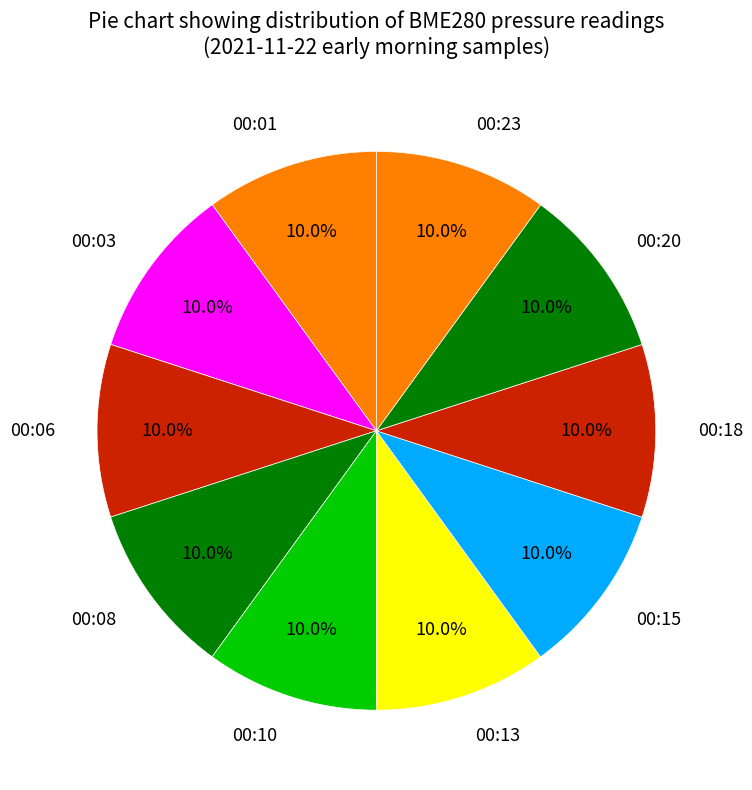

To the nearest percent, what is the combined percentage of 00:23 and 00:18?

20%